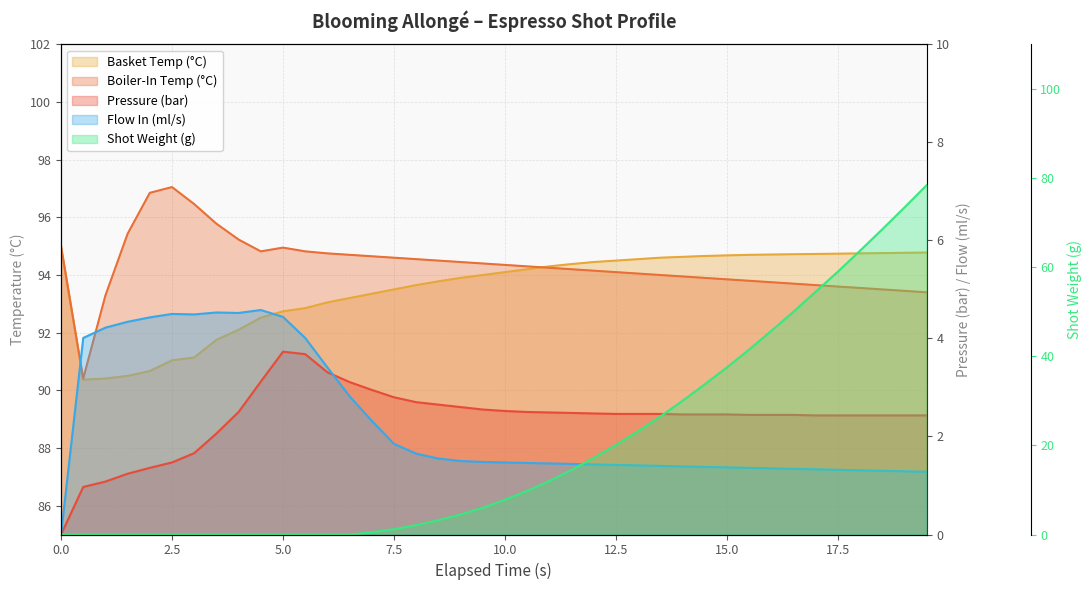

How many values in the flow_in series exceed 1?

39